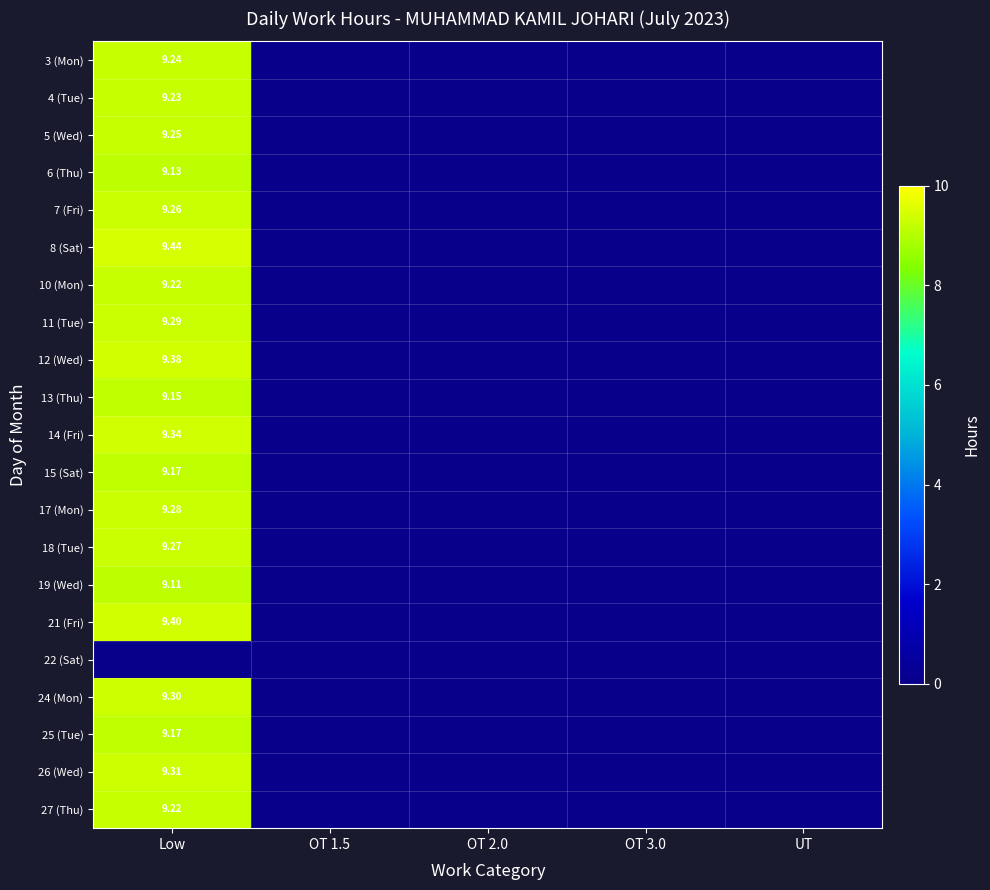

List the labels in order of 15 (Sat) value, smallest first.

OT 1.5, OT 2.0, OT 3.0, UT, Low